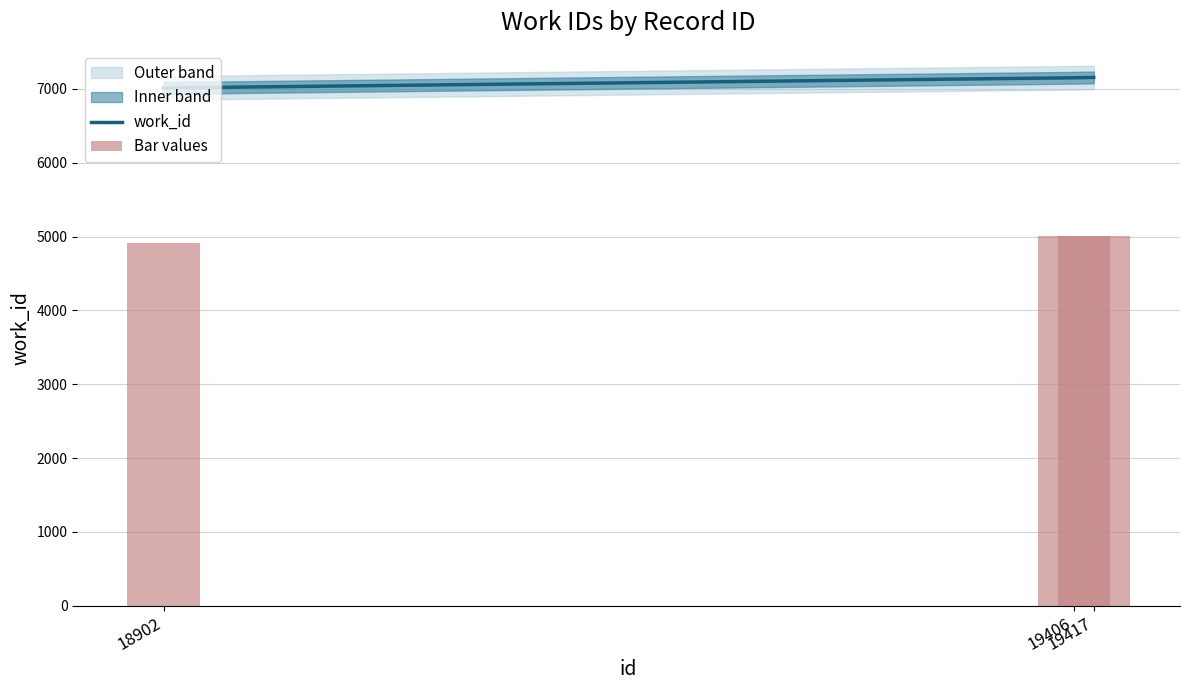

At which label does work_id reach its minimum?

18902